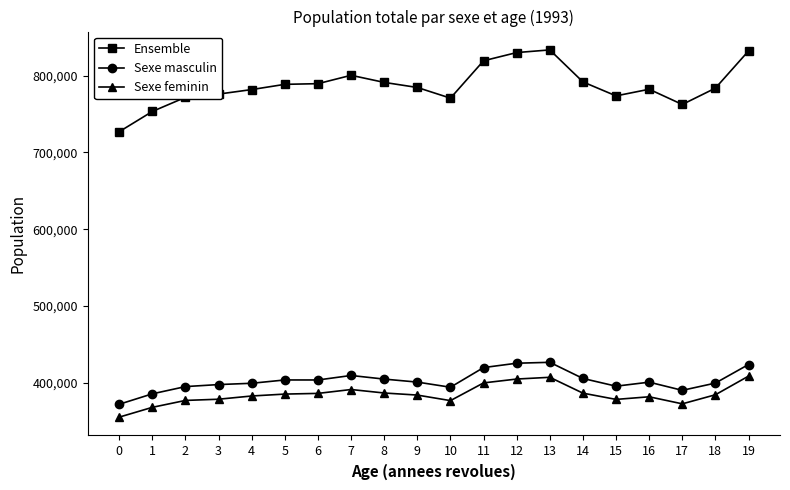

Is the value of Sexe feminin at 13 greater than the value of Ensemble at 12?

No